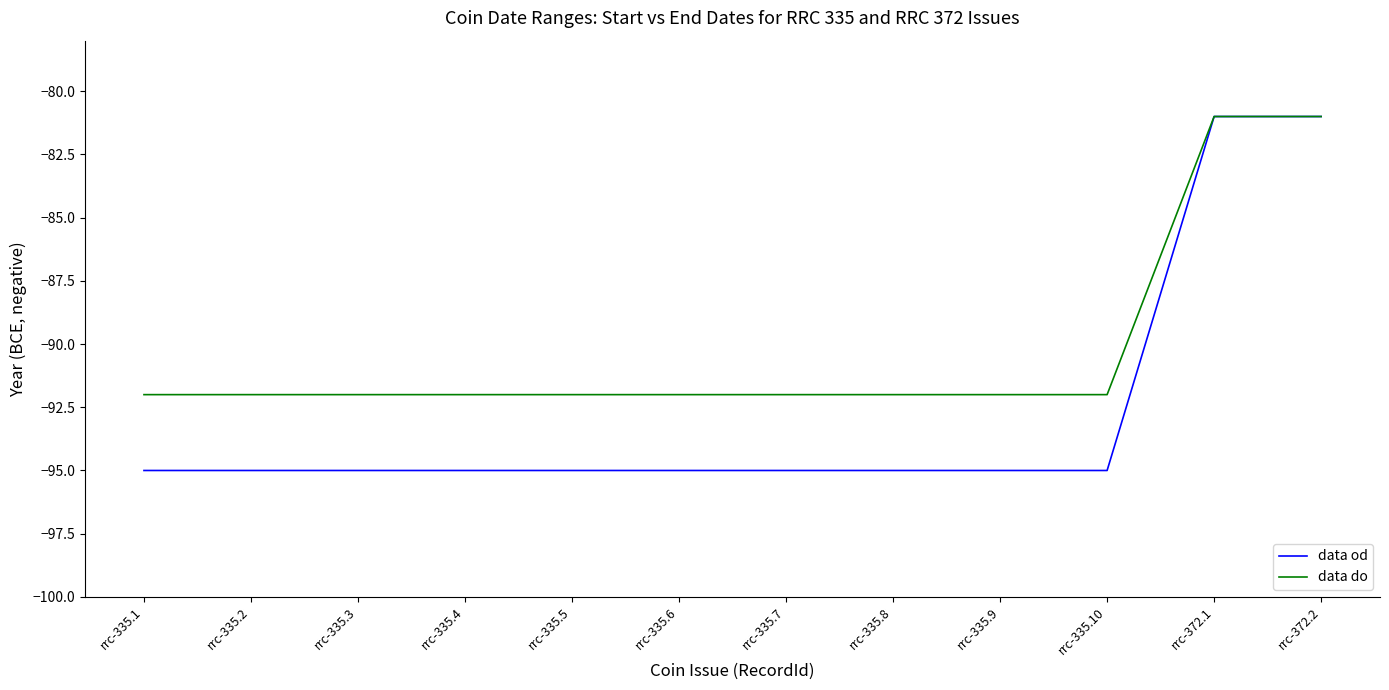

Is the value of data od at rrc-335.9 greater than the value of data do at rrc-335.2?

No